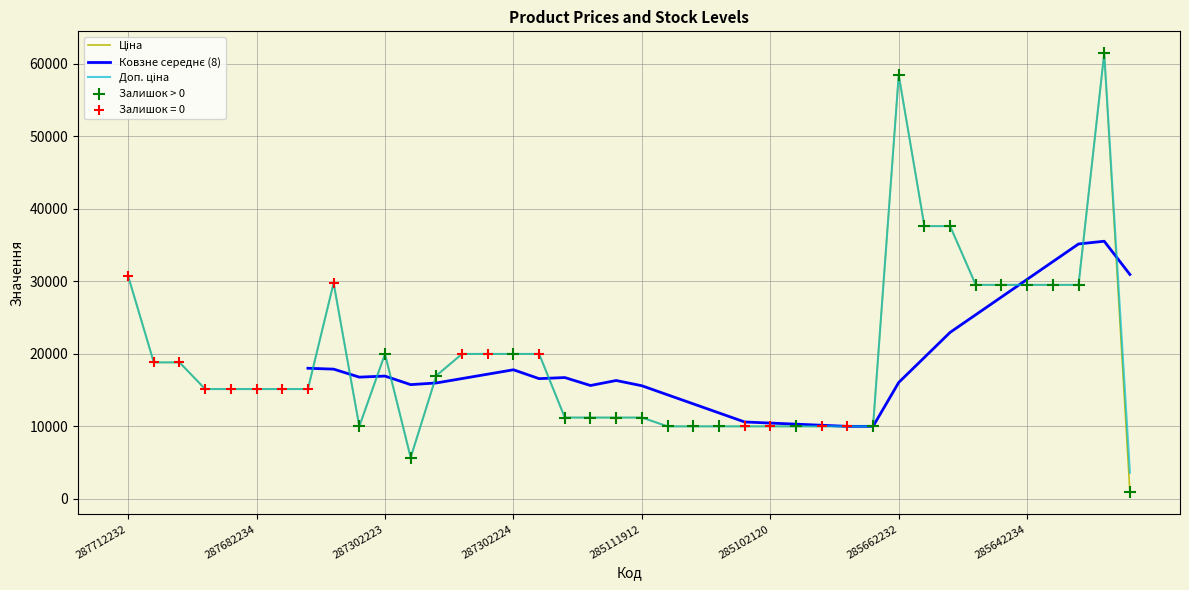

Which series reaches the maximum Y coordinate?

Ціна